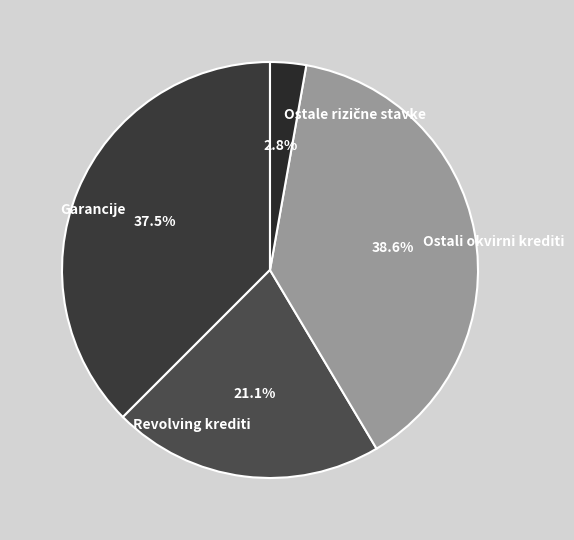

Approximately how many times larger is the value at Revolving krediti compared to Ostali okvirni krediti?

0.5